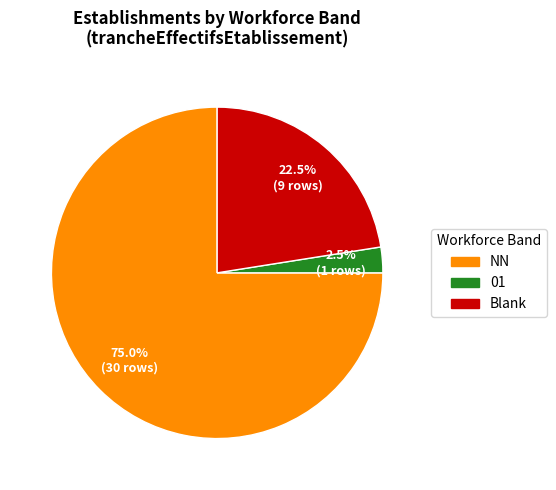

To the nearest percent, what is the average slice percentage?

33%